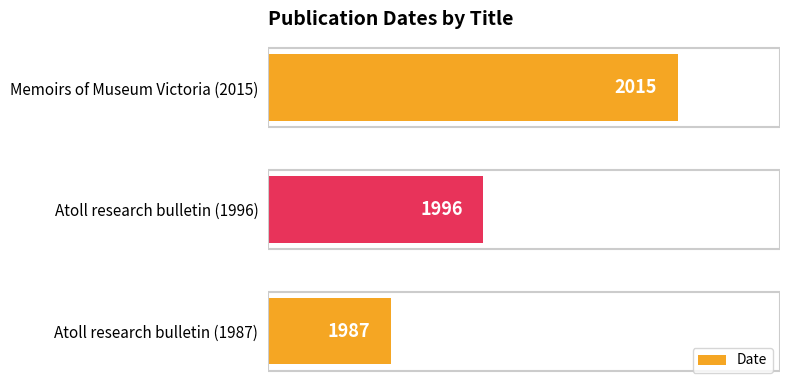

List the labels in order of value, smallest first.

Atoll research bulletin (1987), Atoll research bulletin (1996), Memoirs of Museum Victoria (2015)